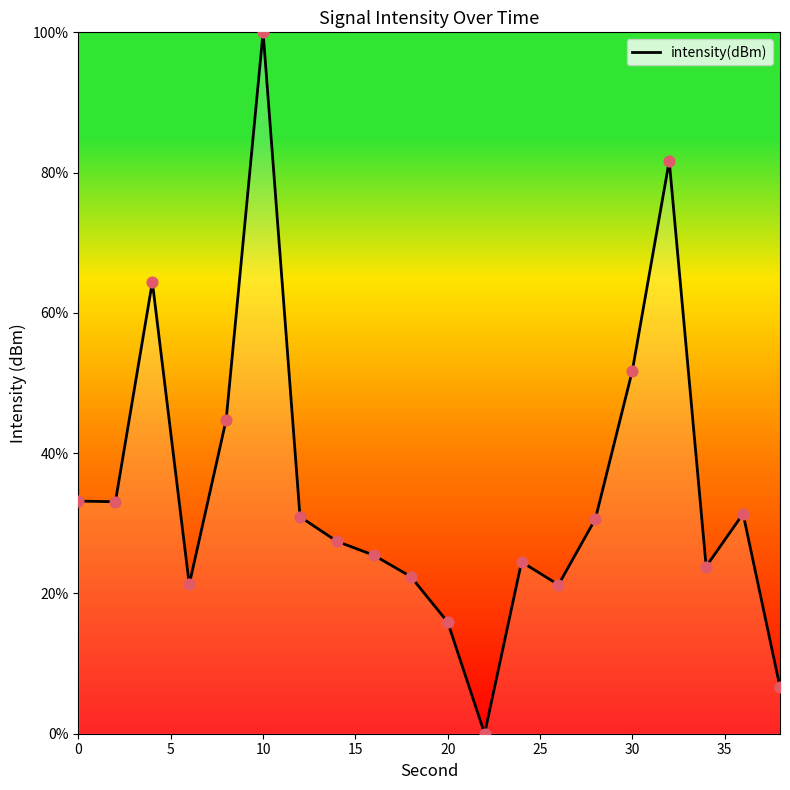

What is the difference between the maximum and minimum values?

100.0